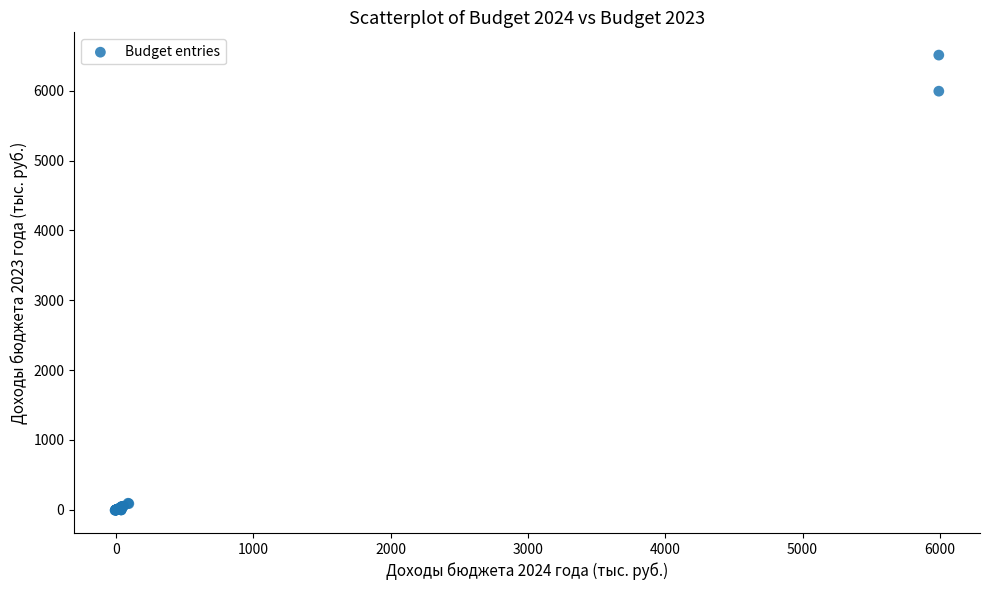

What Y value in the scatter plot is closest to 3251?

5992.1